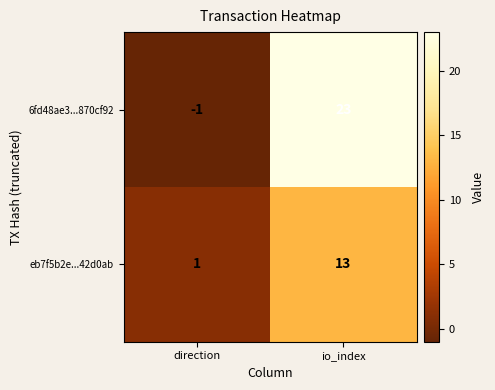

Count the number of data series in this chart.

2